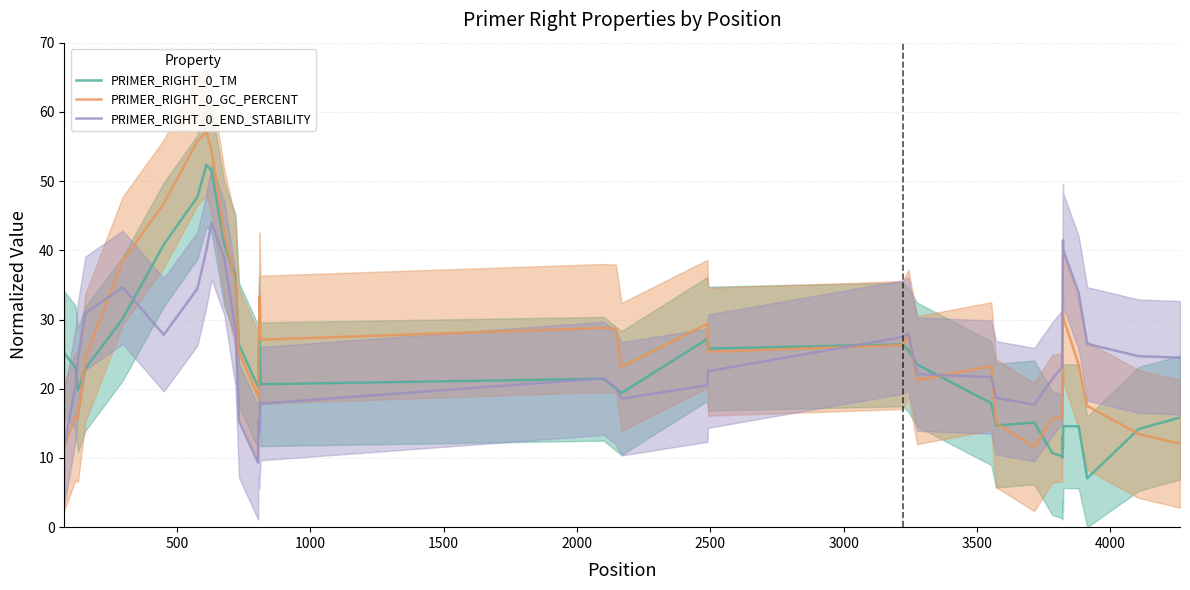

Which series has the largest range (max minus min)?

PRIMER_RIGHT_0_GC_PERCENT